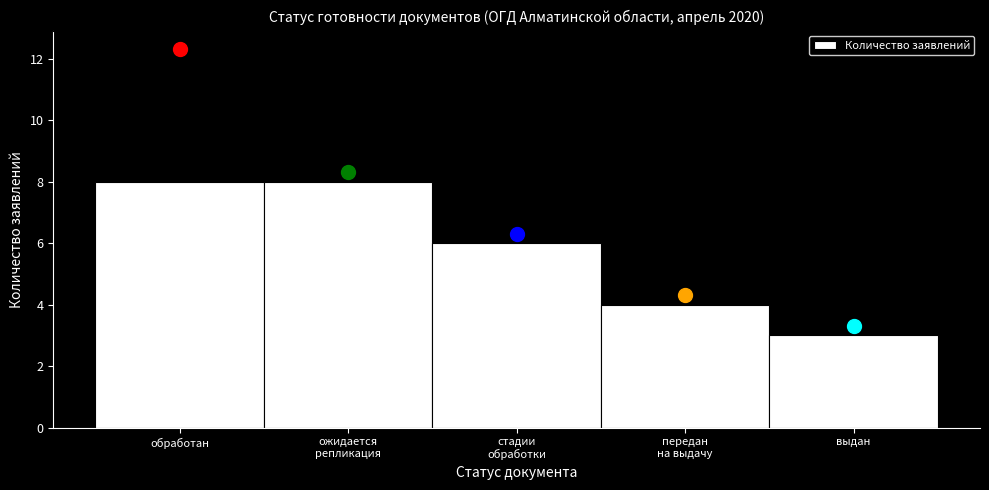

Reading left to right, transcribe all the data shown in this chart.

8	8	6	4	3